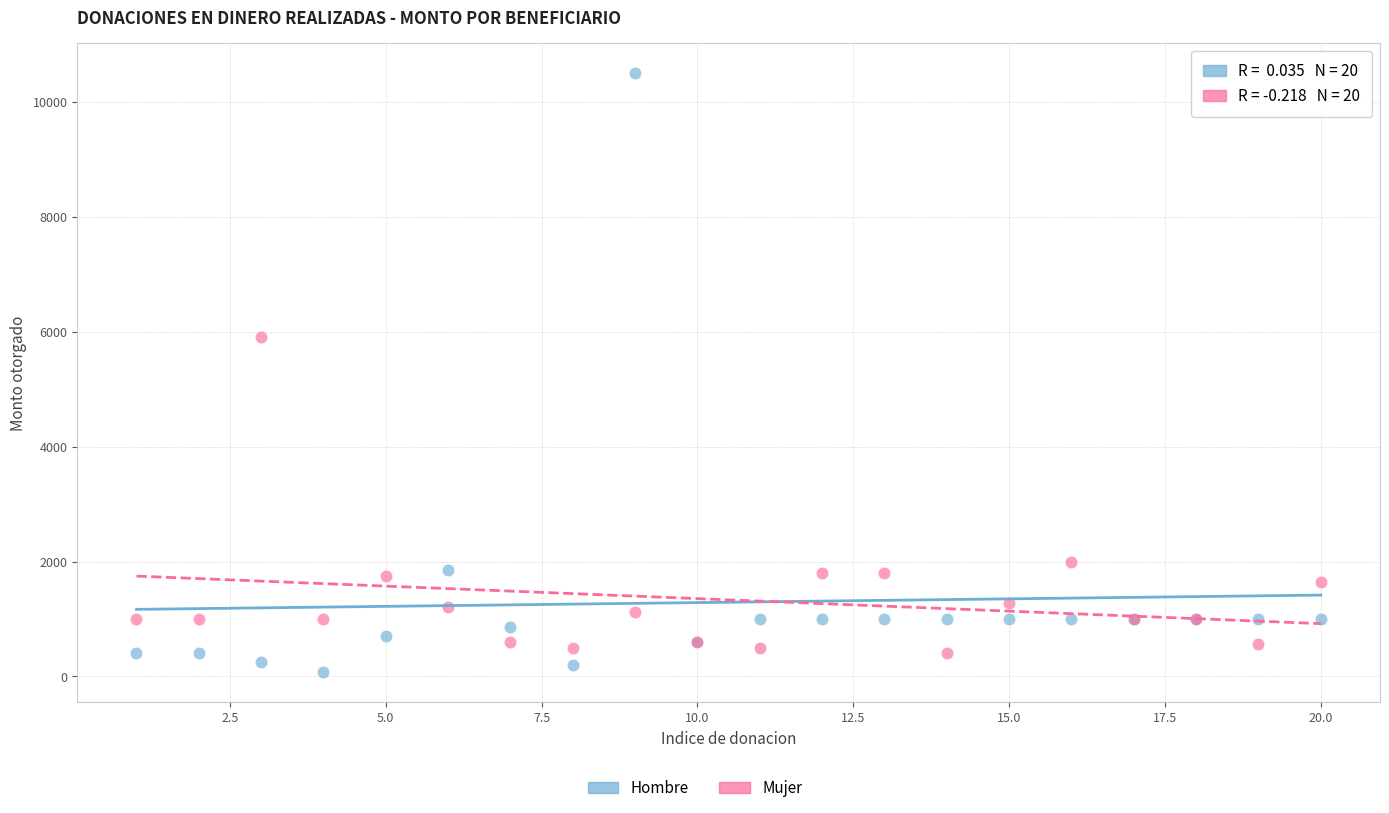

Which series contains the highest Y value?

Hombre